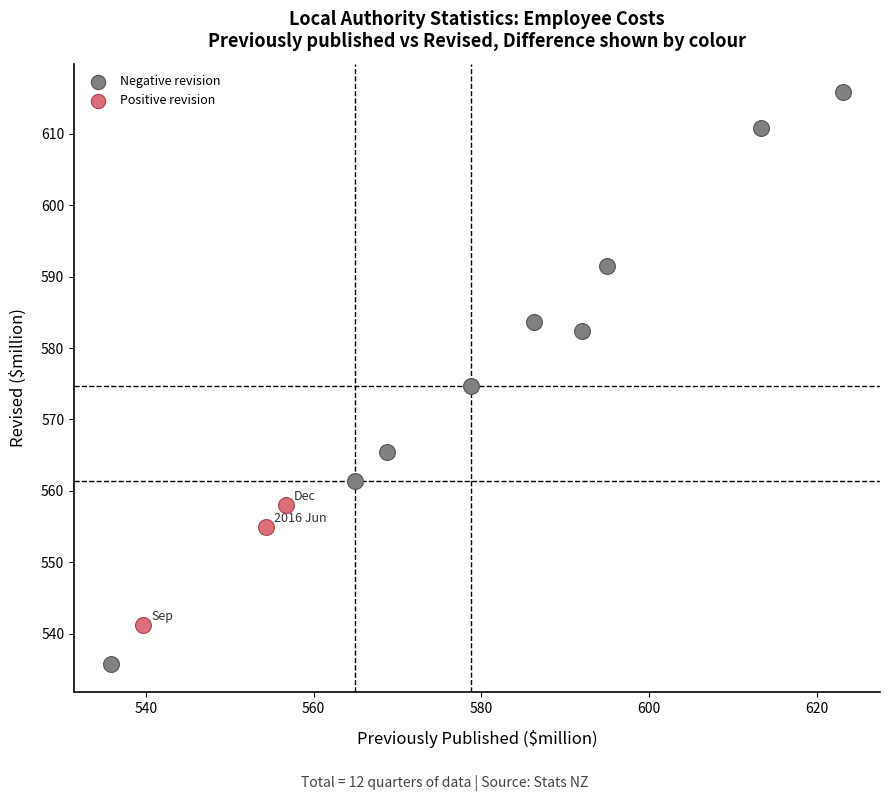

Which series contains the highest Y value?

Negative revision